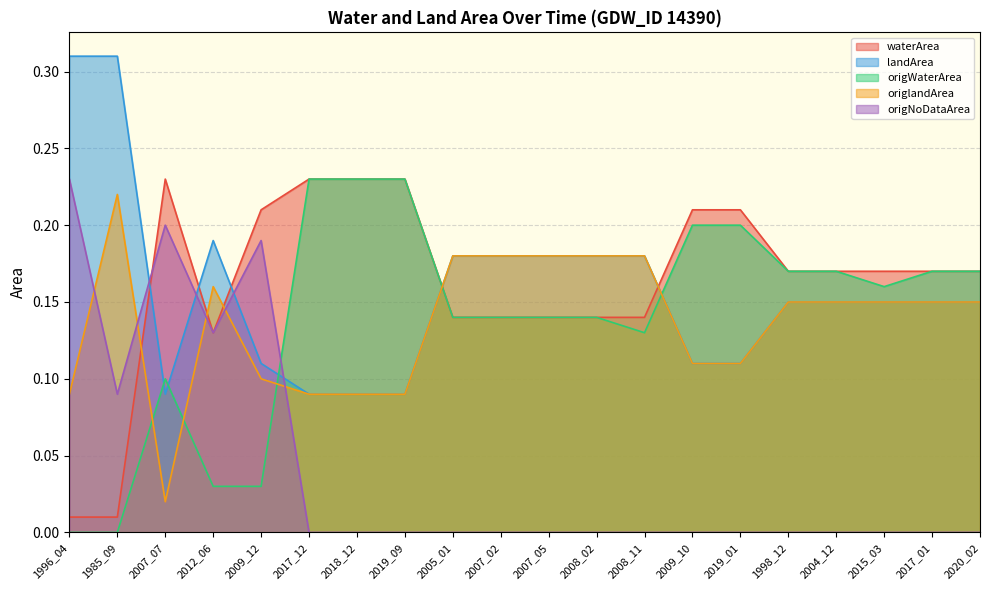

How many origNoDataArea values are between 0 and 1?

20